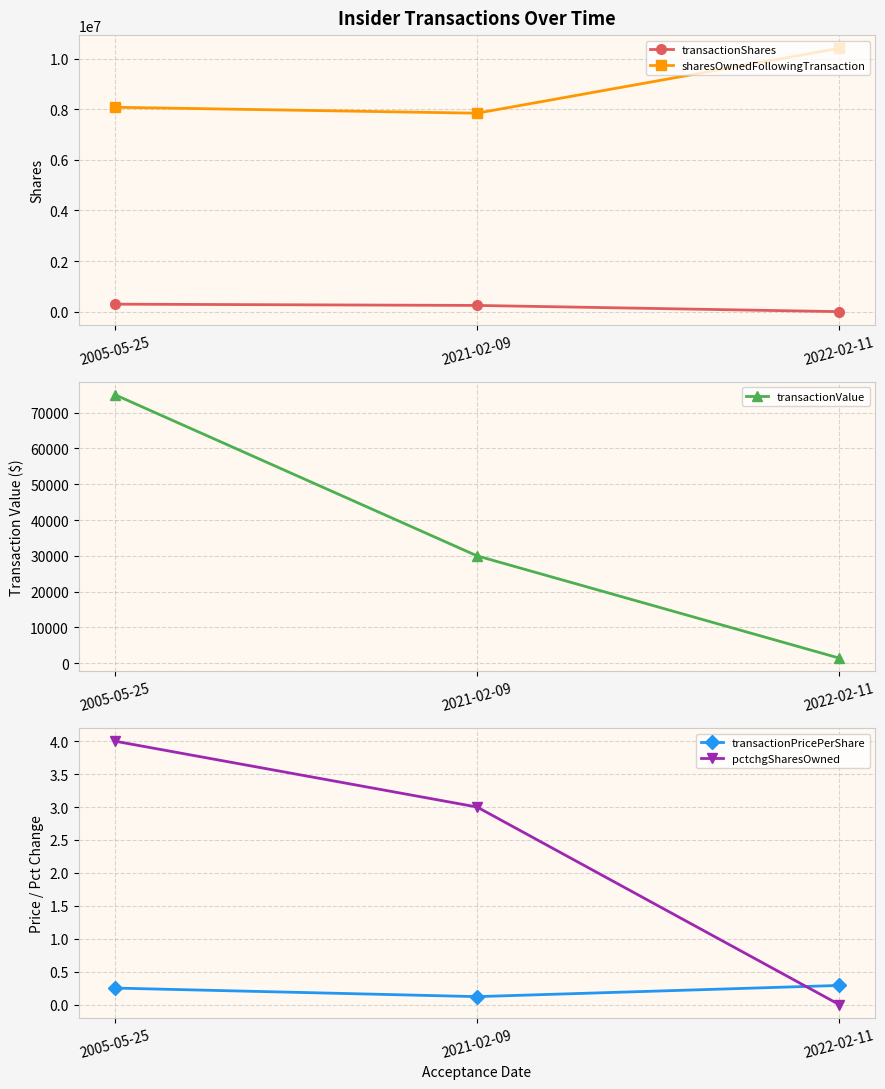

Which category has the highest value in the pctchgSharesOwned series?

2005-05-25